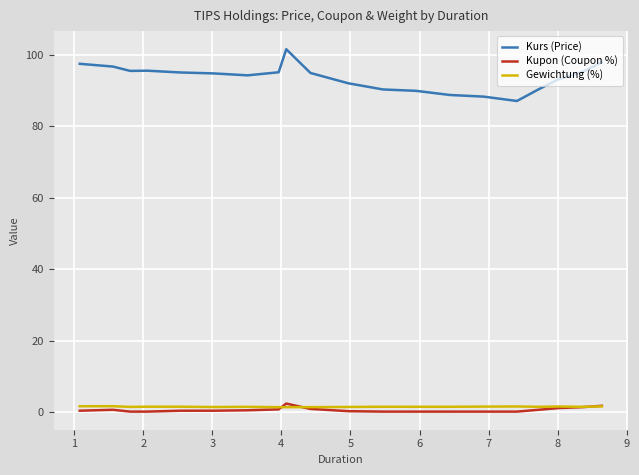

Which series has the widest spread of values?

Kurs (Price)